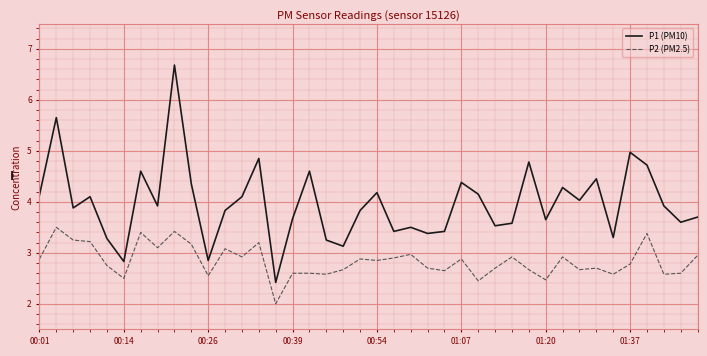

Which series has the widest spread of values?

P1 (PM10)